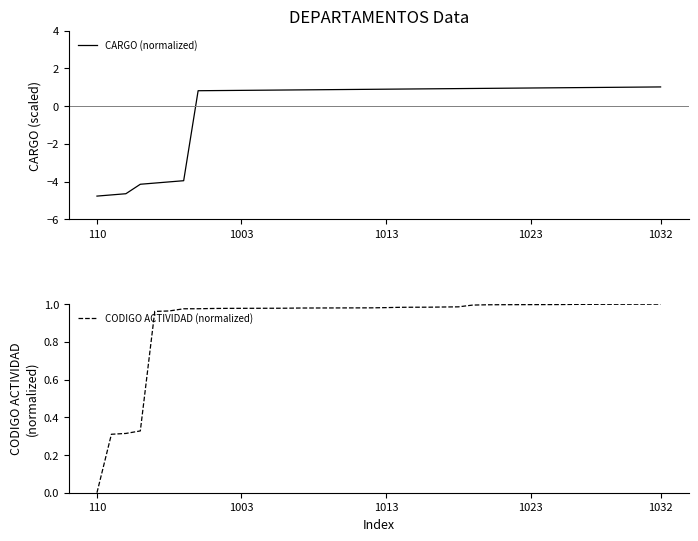

Does the chart have visible grid lines?

No